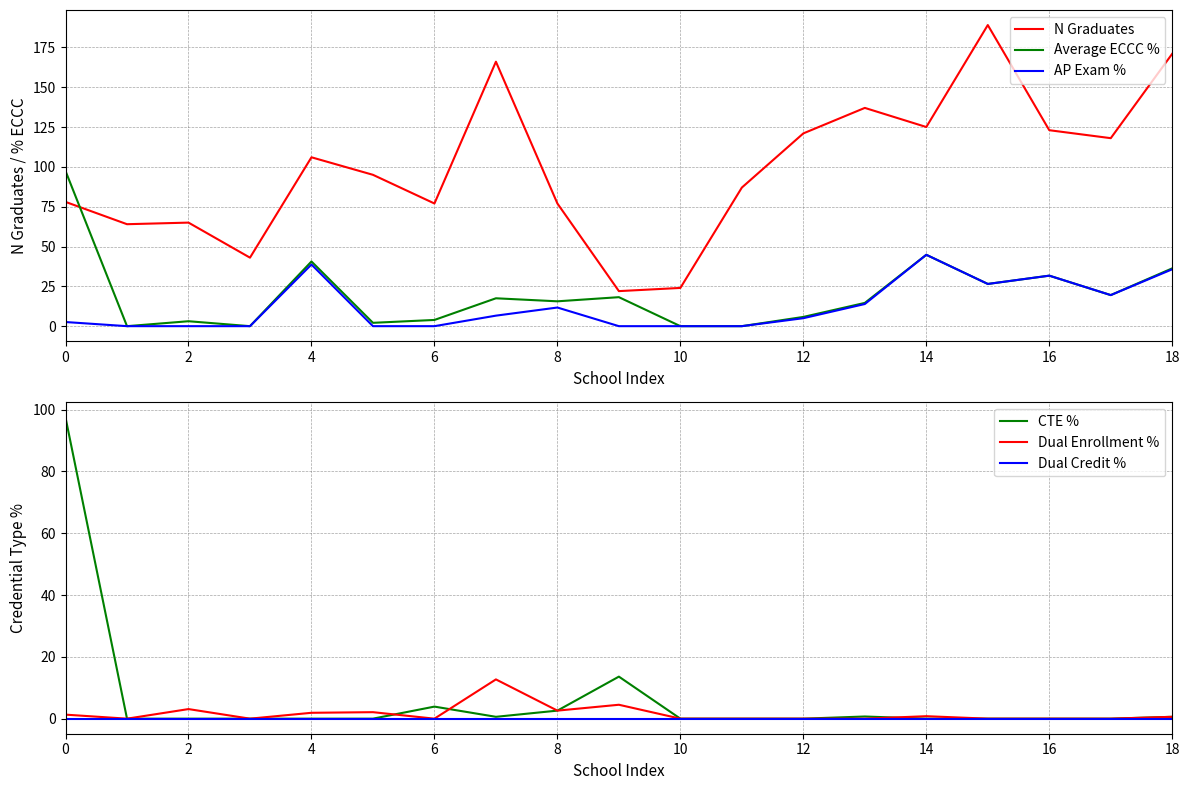

Which category has the highest value across all series?

15